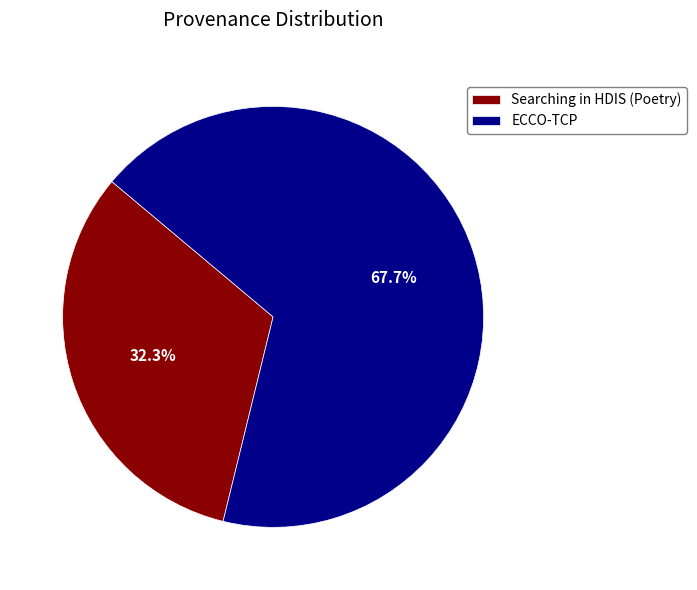

To the nearest percent, what is the combined percentage of ECCO-TCP and Searching in HDIS (Poetry)?

100%